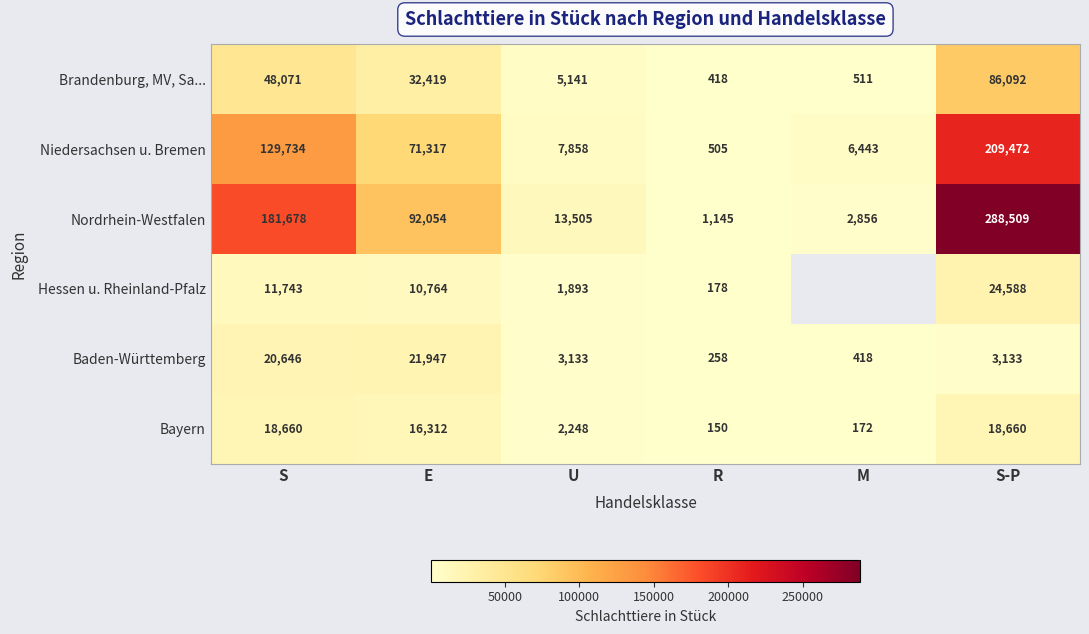

What is the difference between the highest and lowest values at U?

11612